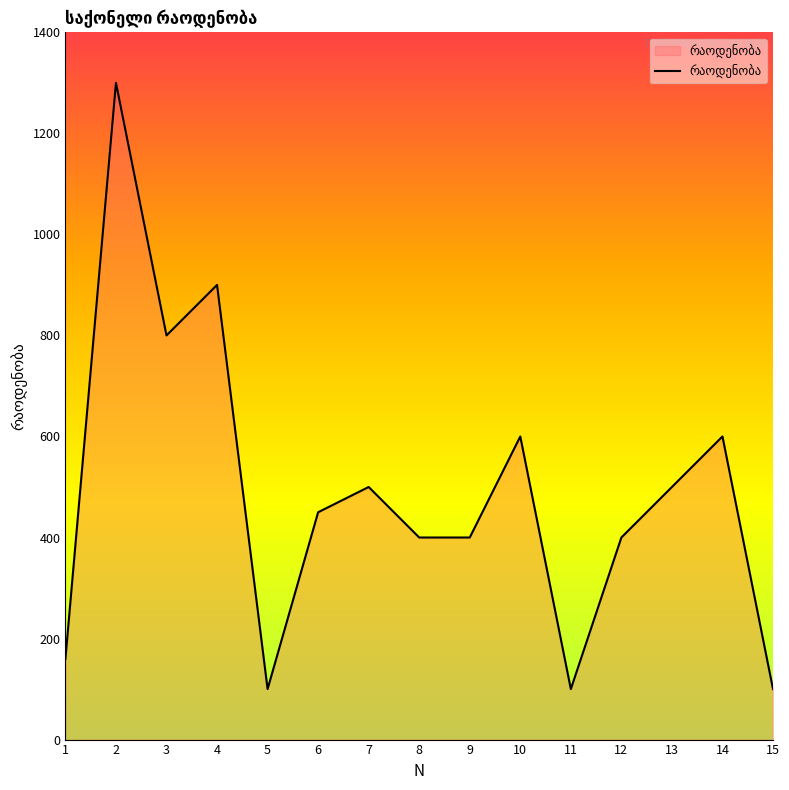

What is the greatest value displayed?

1300